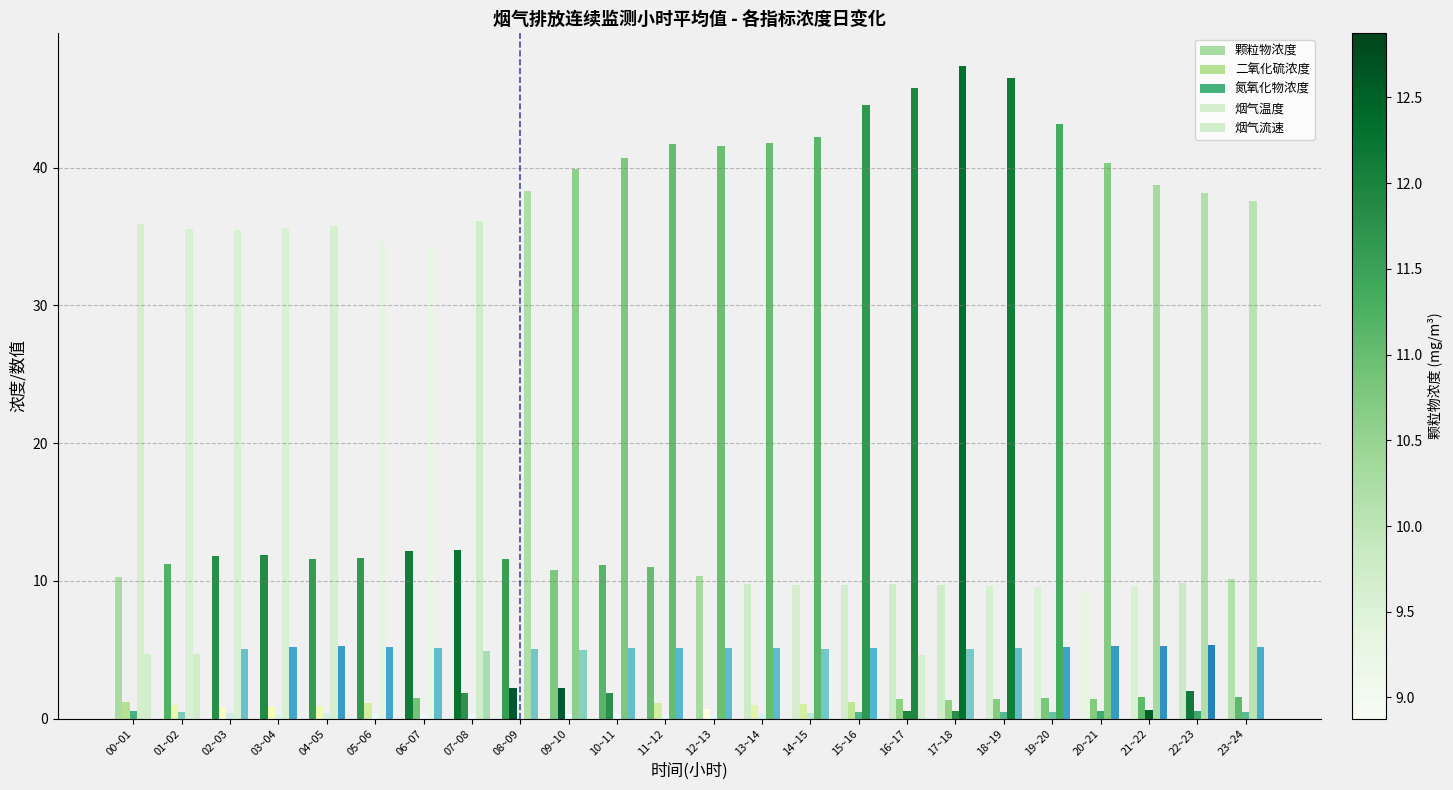

Rank the categories by 颗粒物浓度 value from lowest to highest.

20~21, 19~20, 21~22, 18~19, 14~15, 15~16, 17~18, 16~17, 13~14, 22~23, 23~24, 00~01, 12~13, 09~10, 11~12, 10~11, 01~02, 08~09, 04~05, 05~06, 02~03, 03~04, 06~07, 07~08